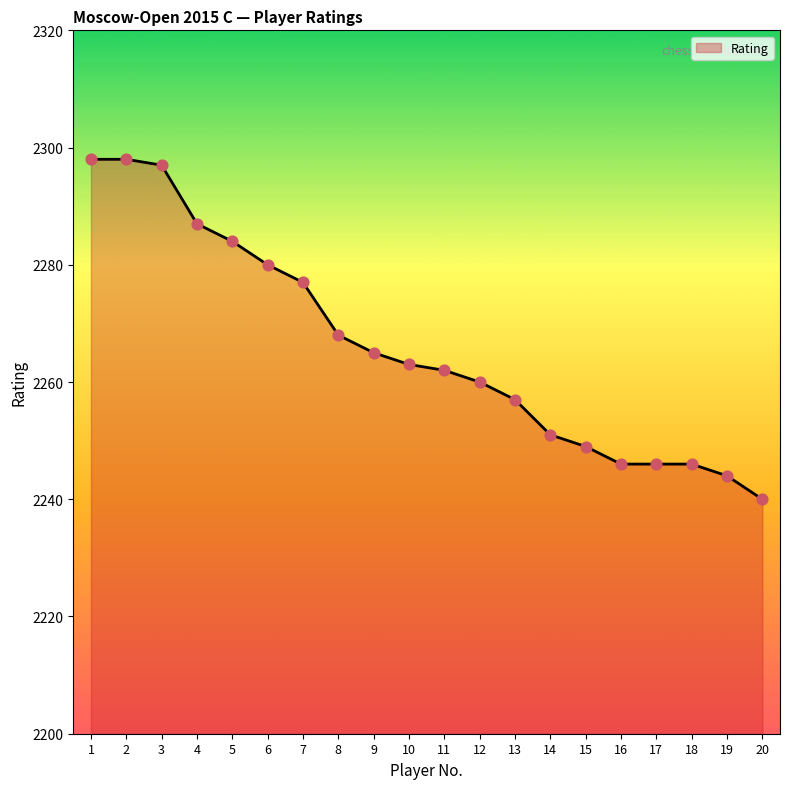

What is the ratio of the value at 12 to the value at 13?

1.0